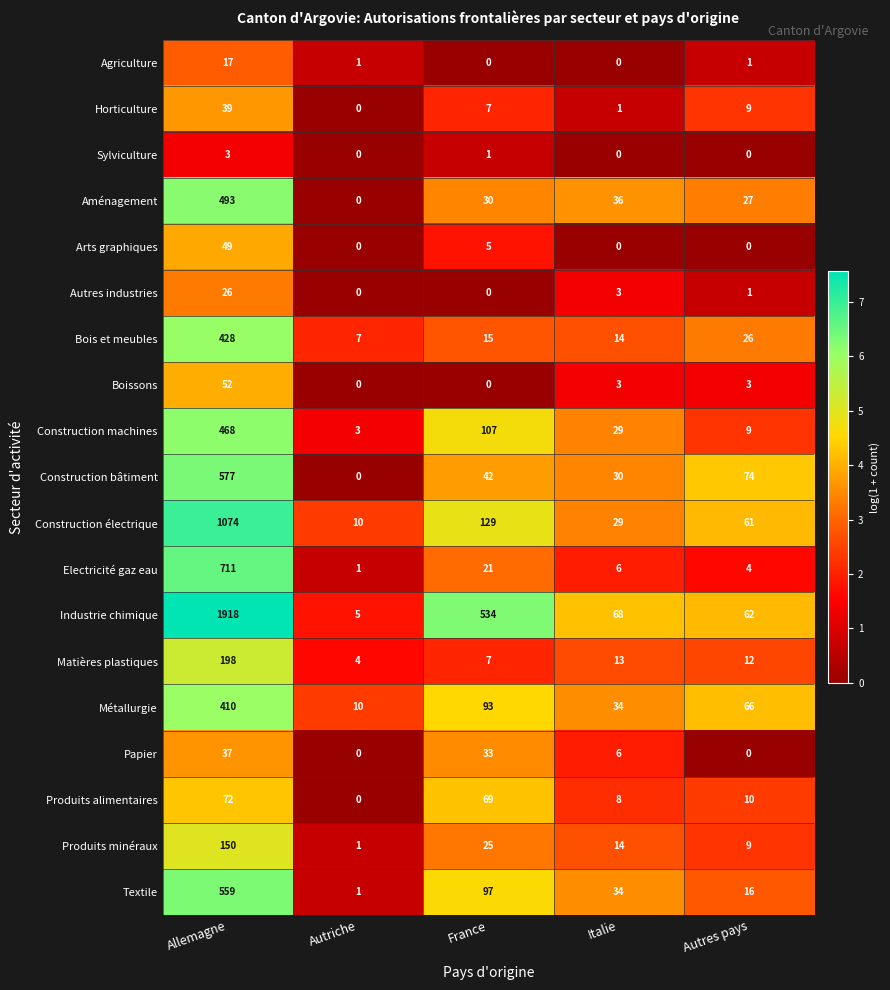

Which series has the largest total across all categories?

Industrie chimique